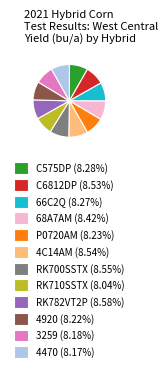

Does C575DP represent more than half of the total?

No